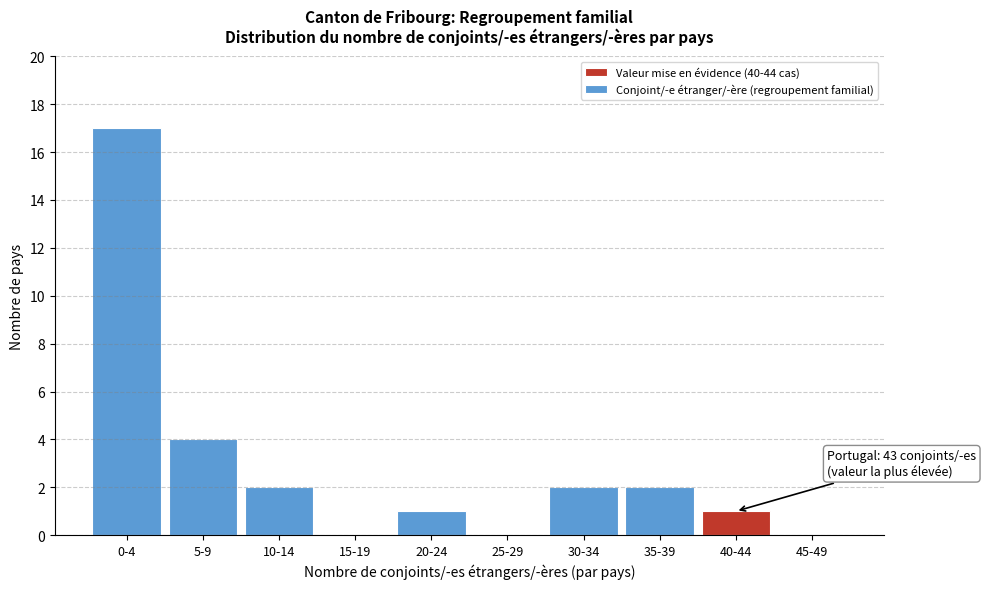

Reading left to right, extract all data points from this chart.

0-4=17	5-9=4	10-14=2	15-19=0	20-24=1	25-29=0	30-34=2	35-39=2	40-44=1	45-49=0